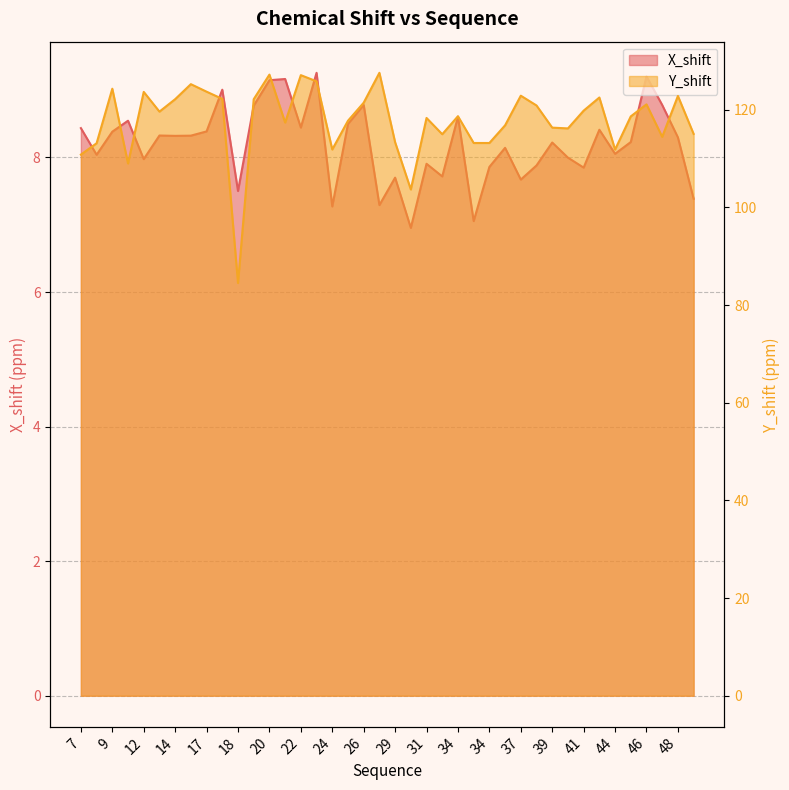

What is the value of the Y_shift point at the 38th from the left?

114.4